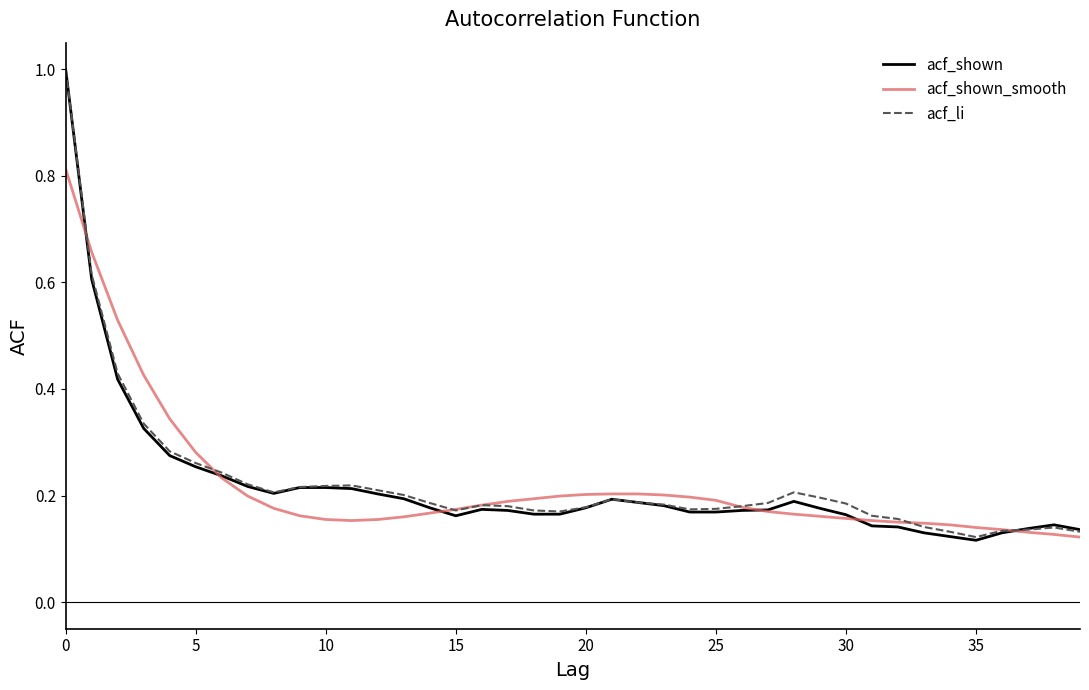

Which series has the widest spread of values?

acf_shown